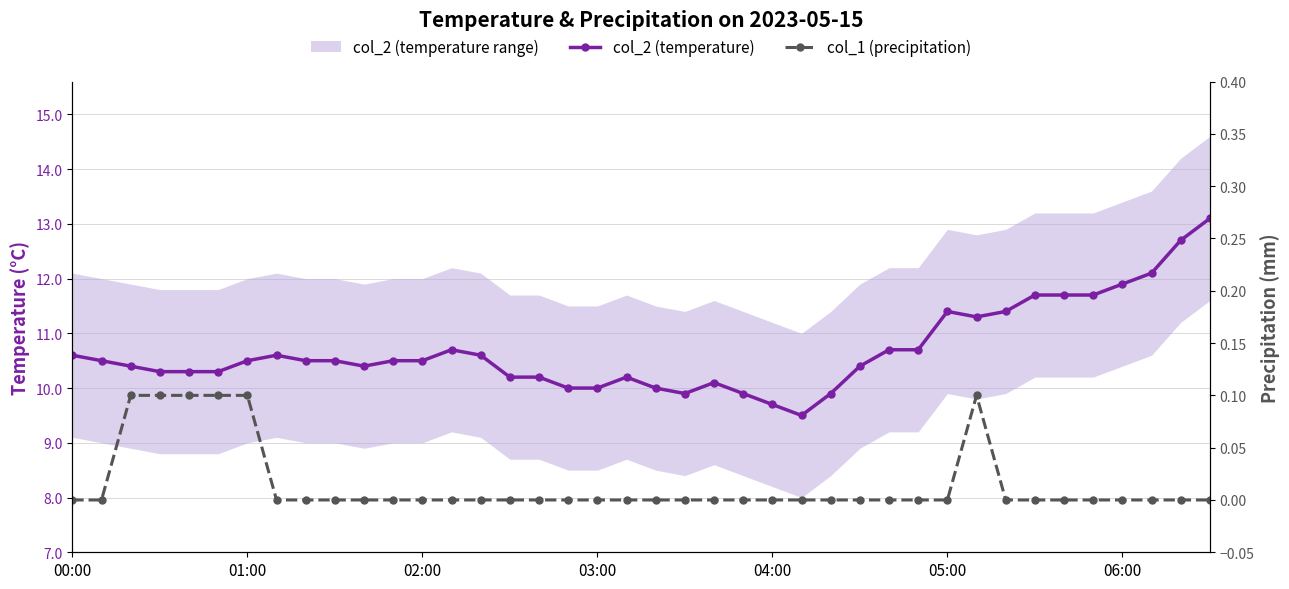

At which label is col_2 (temperature) closest to 11?

13